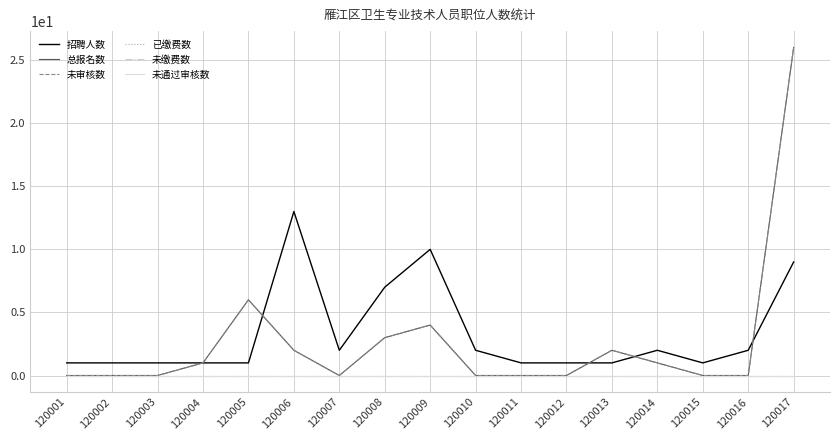

Is this an area chart (filled region under the line)?

No